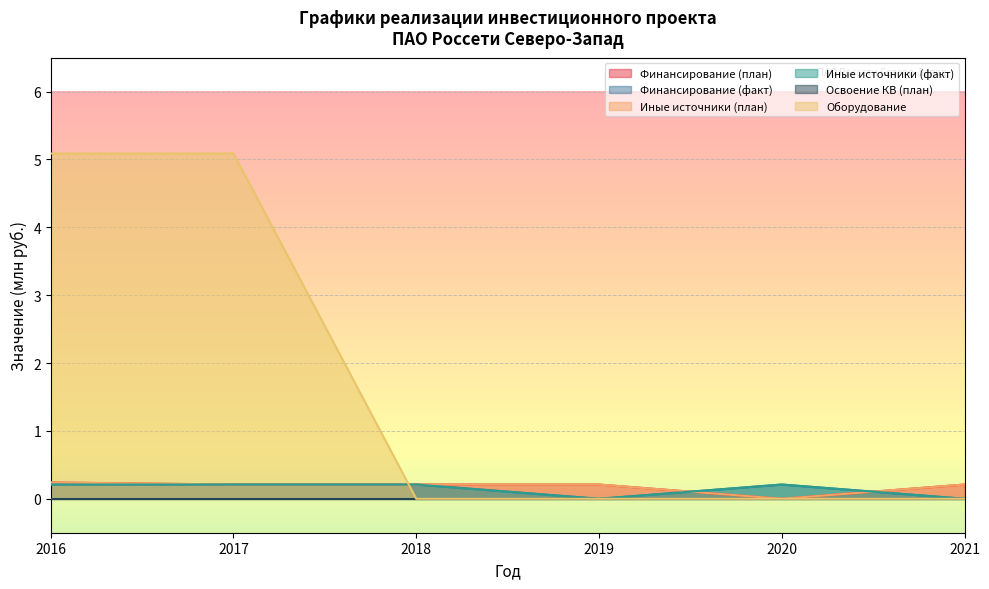

Is the value of Финансирование (план) at 2019 greater than the value of Иные источники (план) at 2020?

Yes